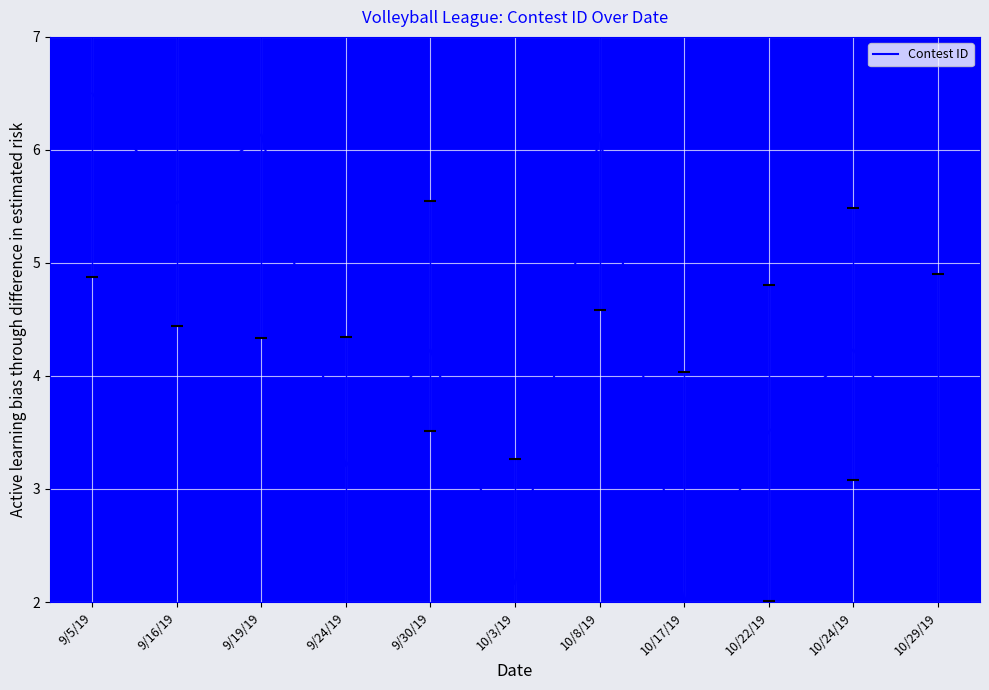

Read the value at 10/8/19.

6.1